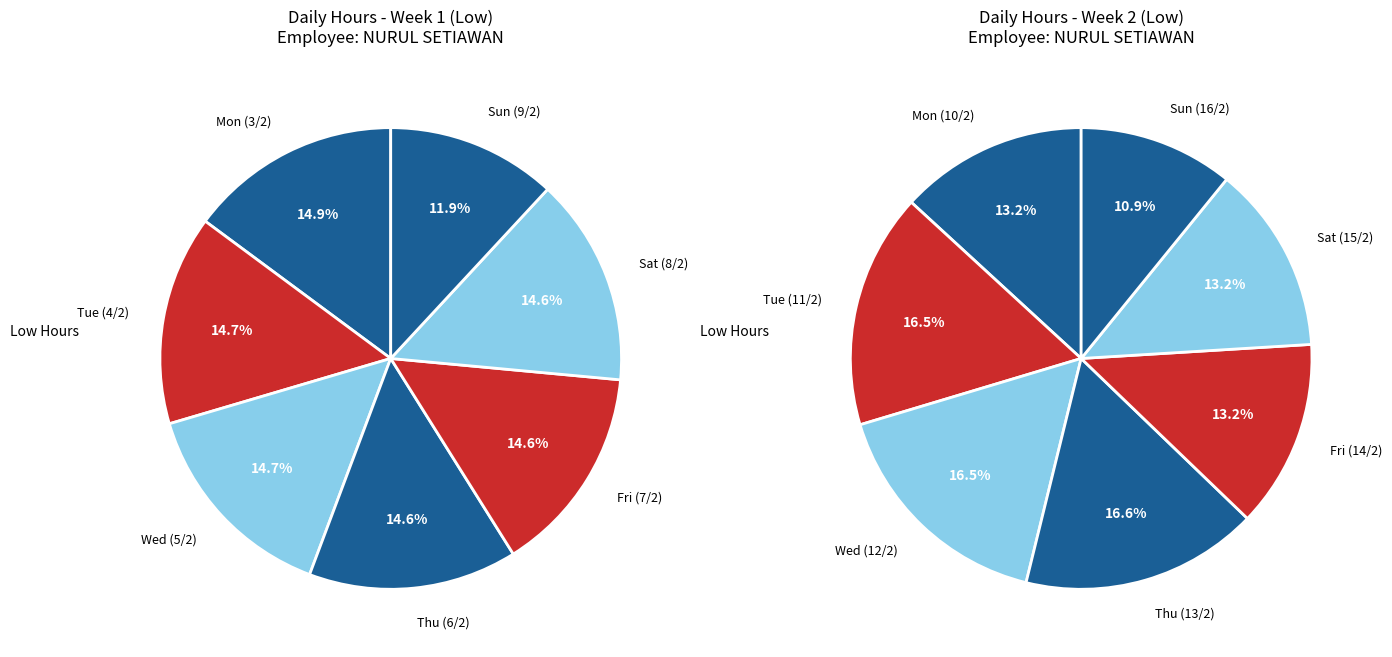

Combined, do Sun and Mon account for over 50%?

No